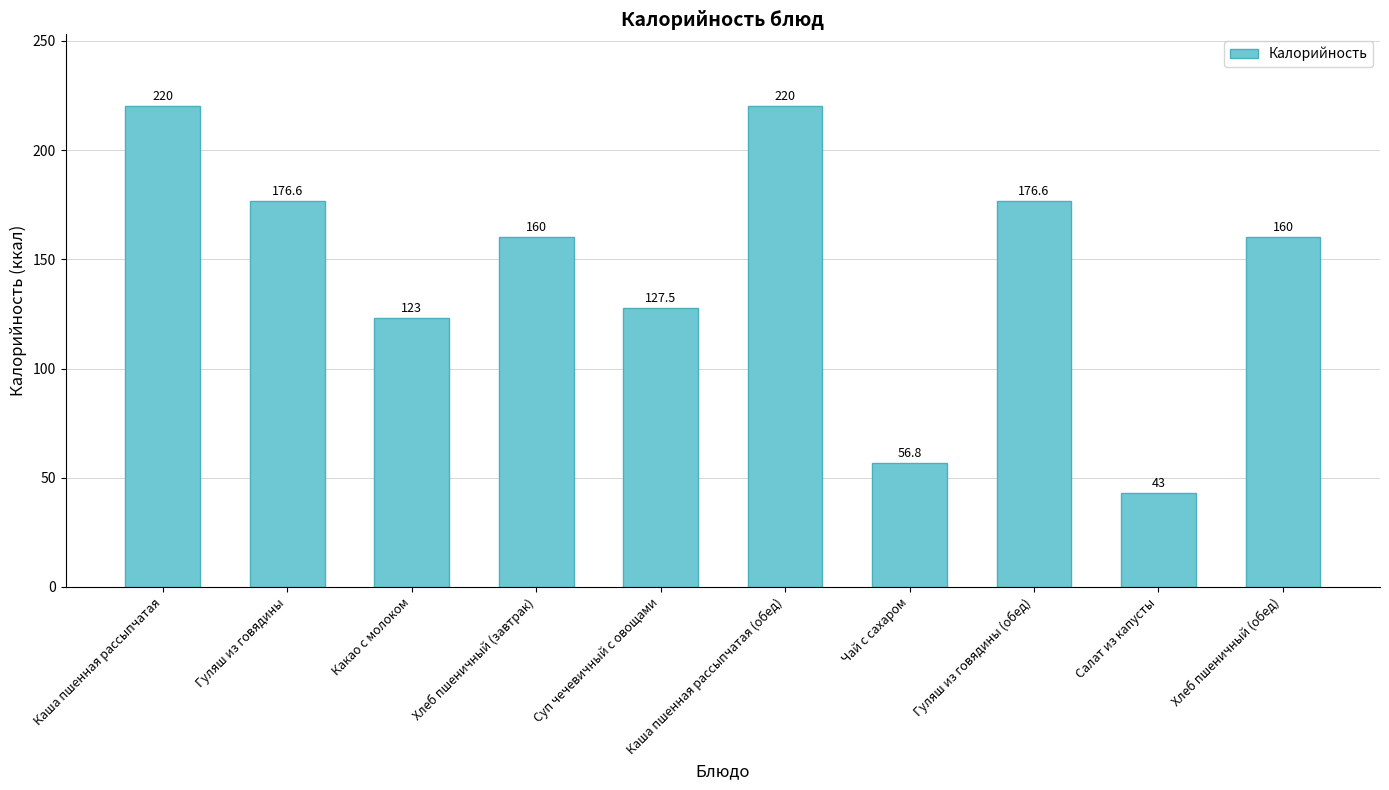

At which category does the chart reach its minimum across all series?

Салат из капусты